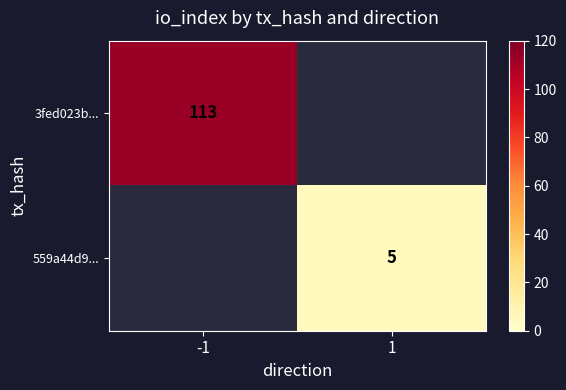

True or false: 559a44d9... has a value of 7.6 at 1.

False